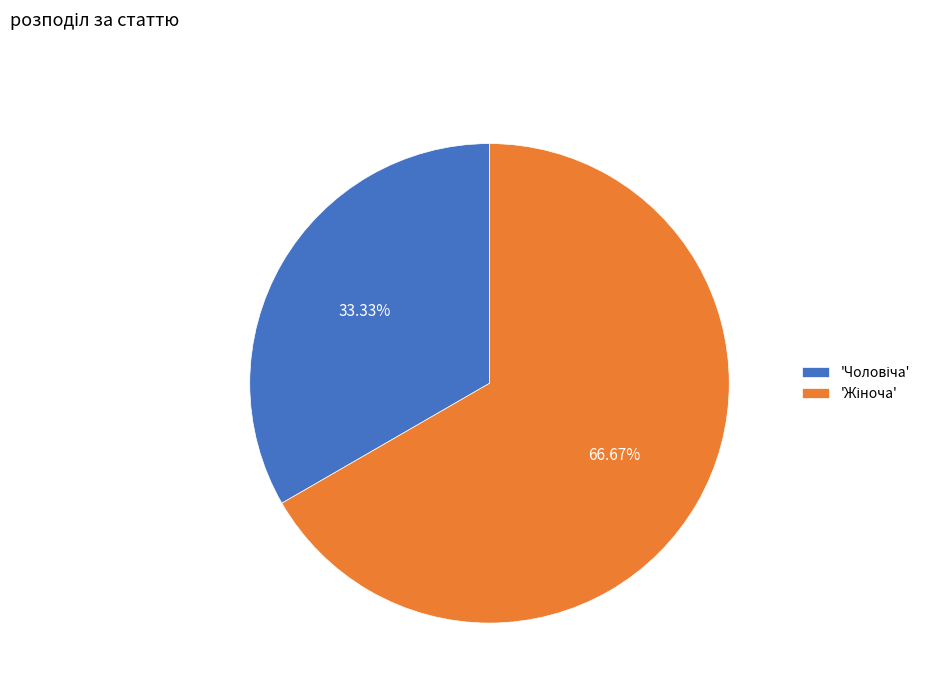

Does any single category account for the majority?

Yes